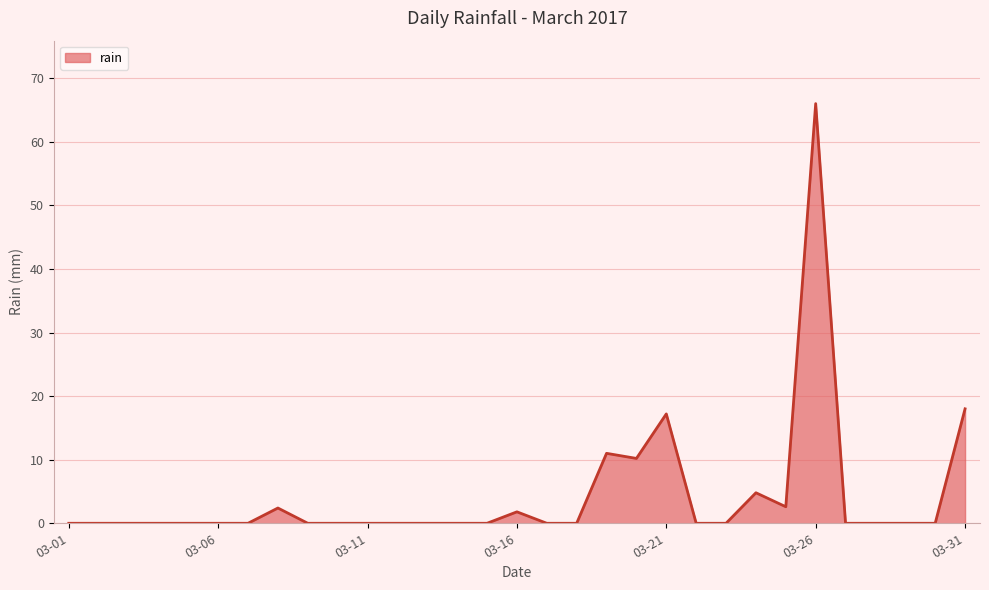

What is the sum of all values?

134.0